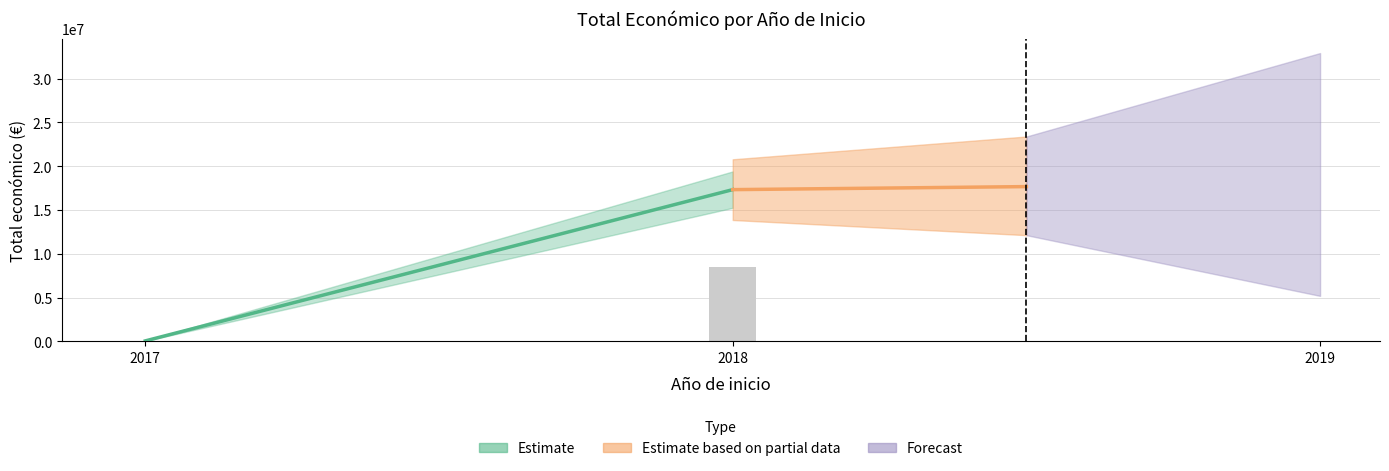

What is the smallest value displayed?

42845